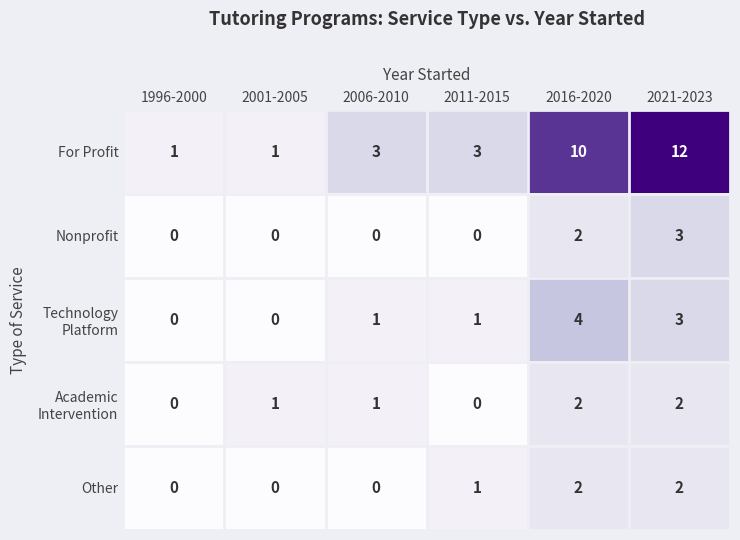

Which series has the widest spread of values?

For Profit